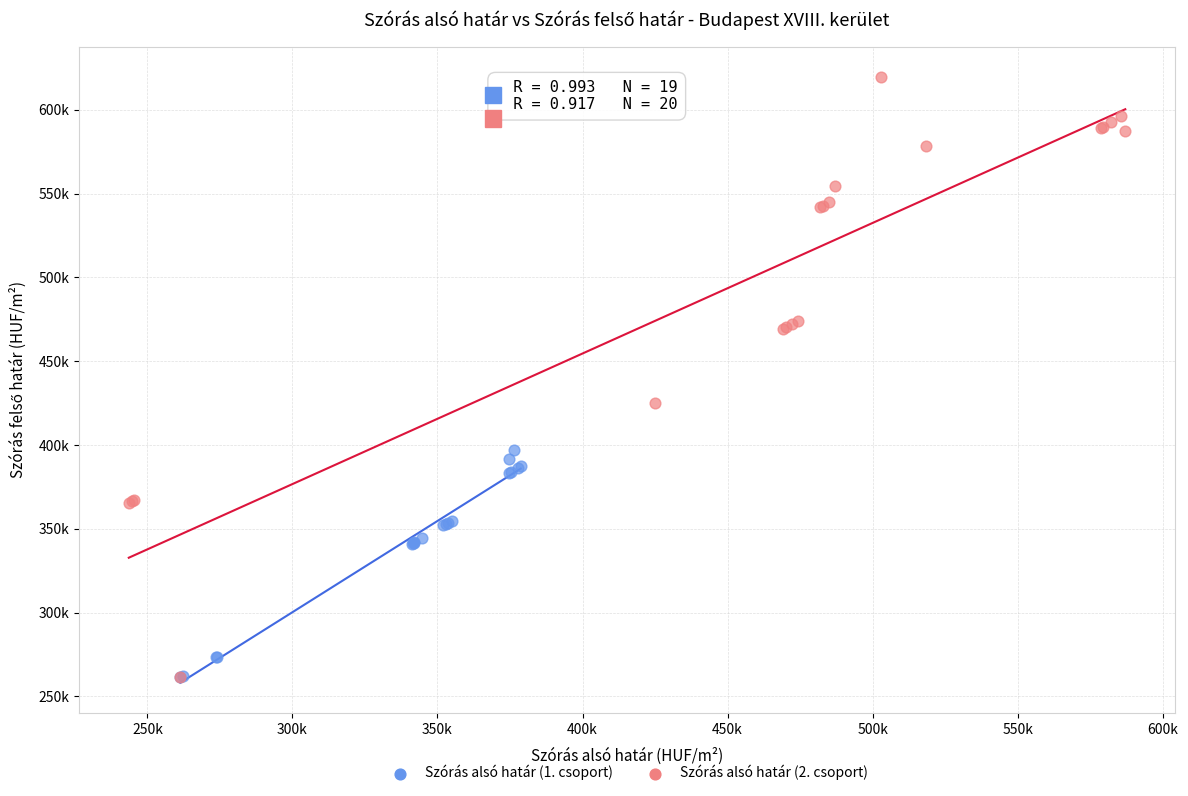

What are all the series names shown in the legend?

Szórás alsó határ (1. csoport), Szórás alsó határ (2. csoport)